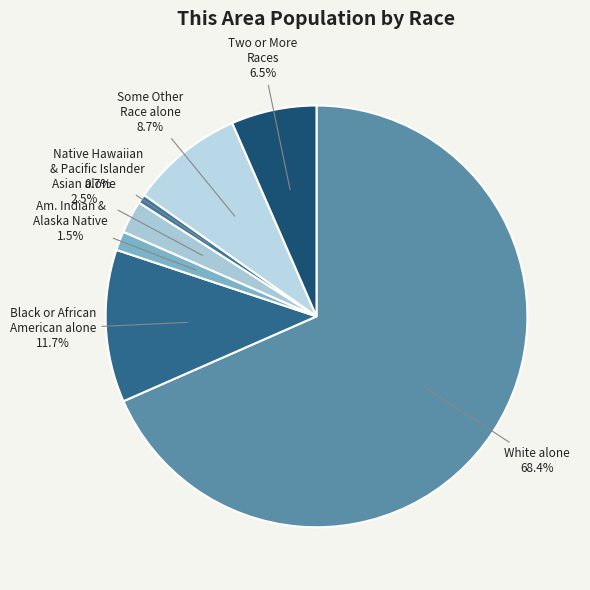

What percentage is the White alone slice, to the nearest percent?

68%